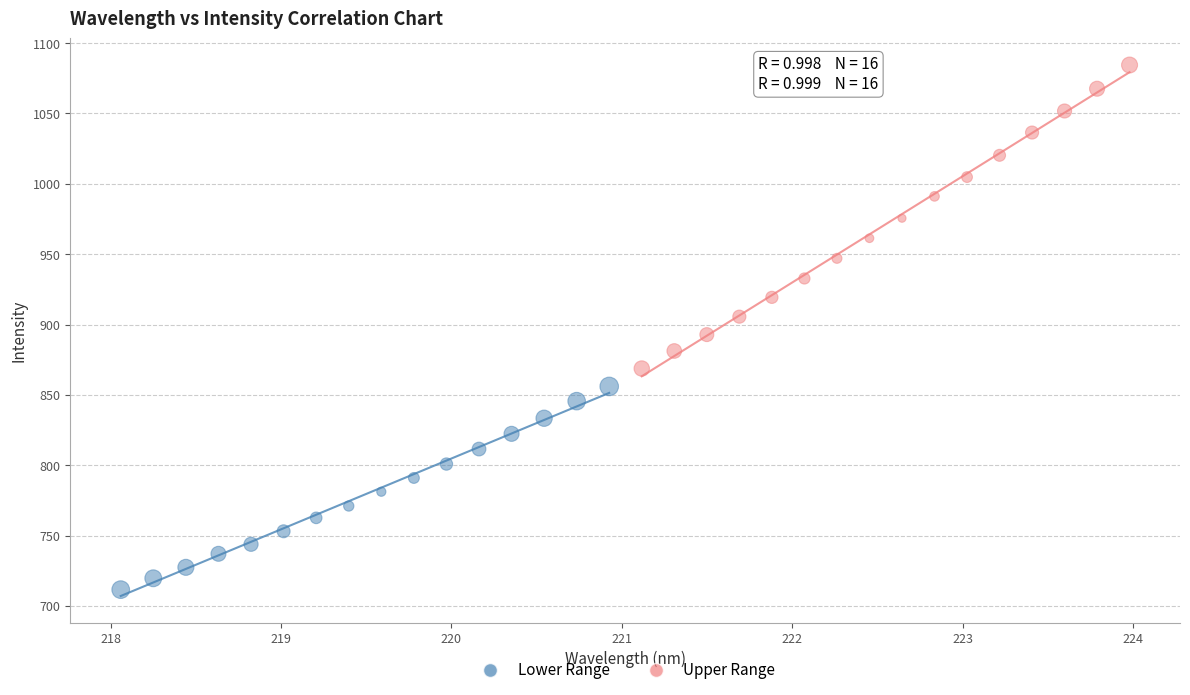

What are all the series names shown in the legend?

Lower Range, Upper Range